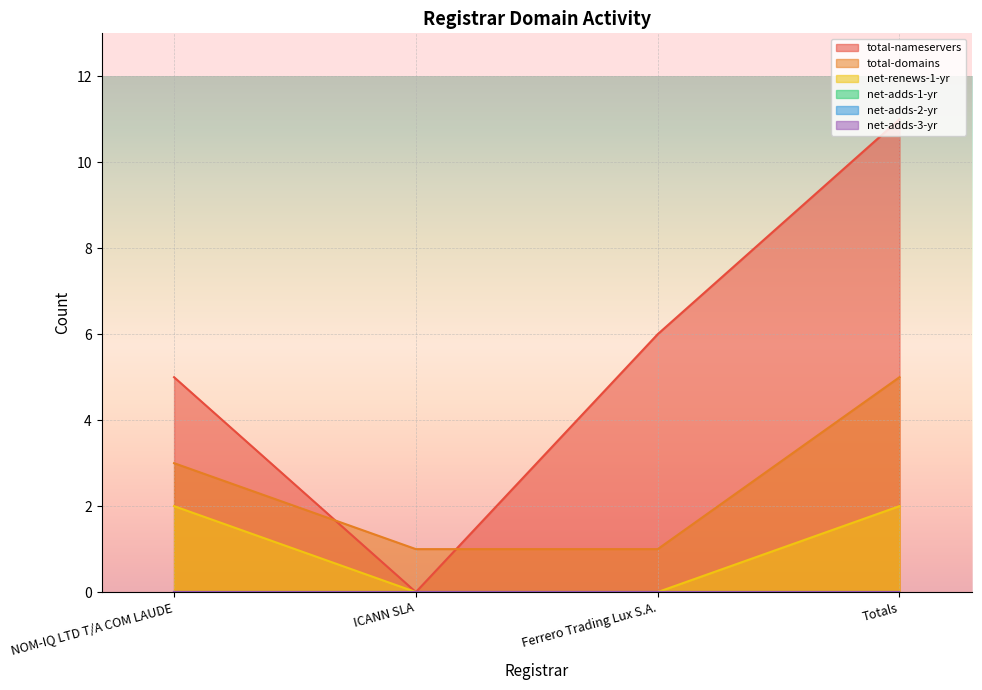

How many values in the total-domains series exceed 3?

1